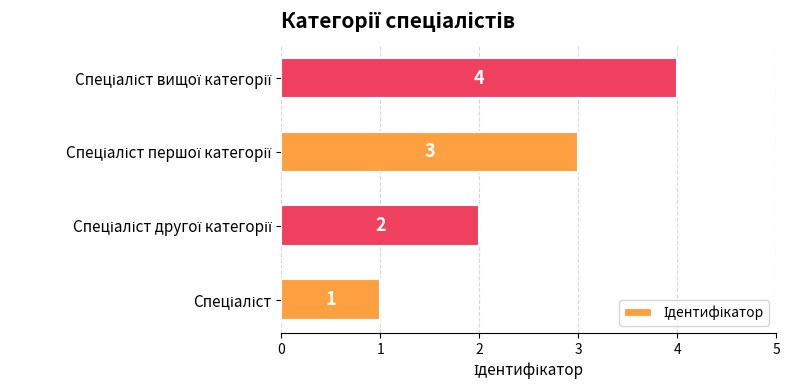

How many values are between 2 and 4?

3